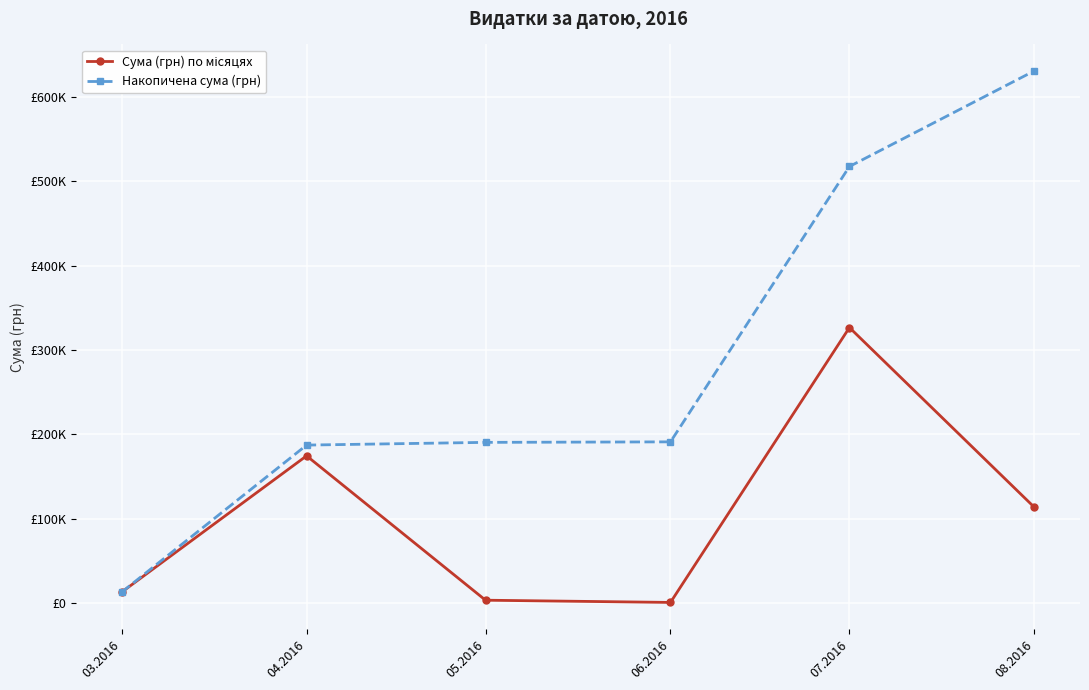

True or false: Сума (грн) по місяцях has more than 1 interior local peaks.

True